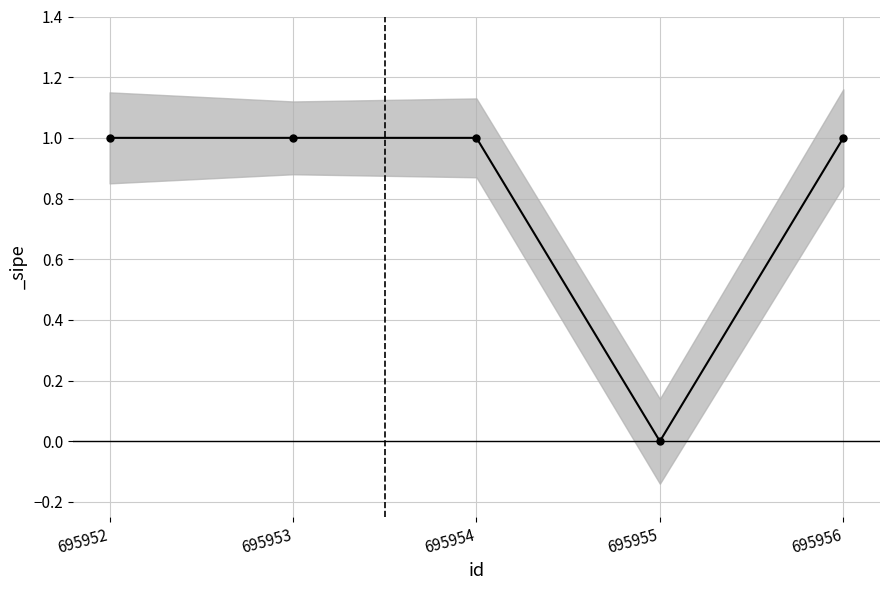

The chart shows a value of 1 at 695956. True or false?

True